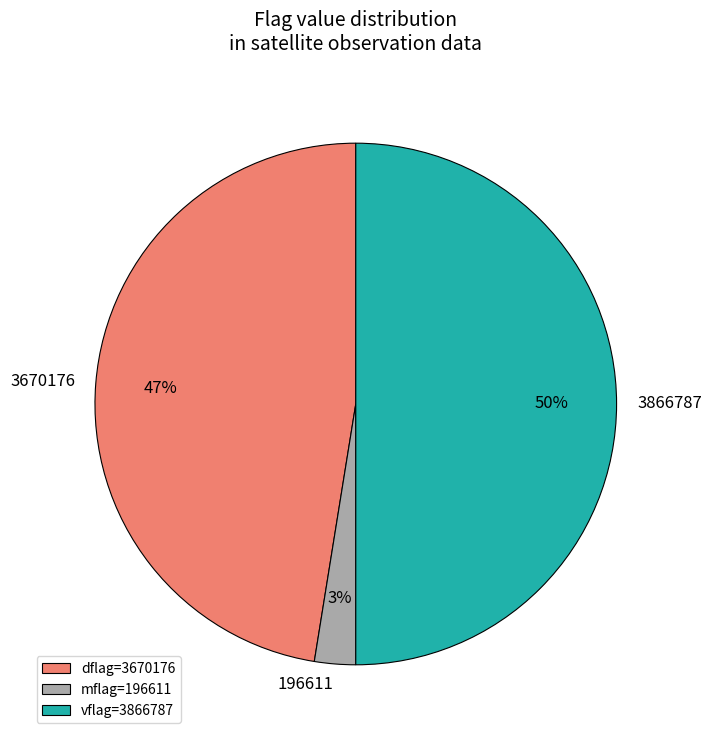

How many slices are in this pie chart?

3